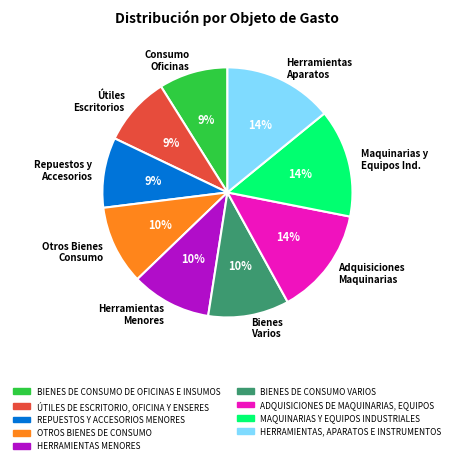

To the nearest percent, what is the difference between the largest and smallest slice percentages?

5%